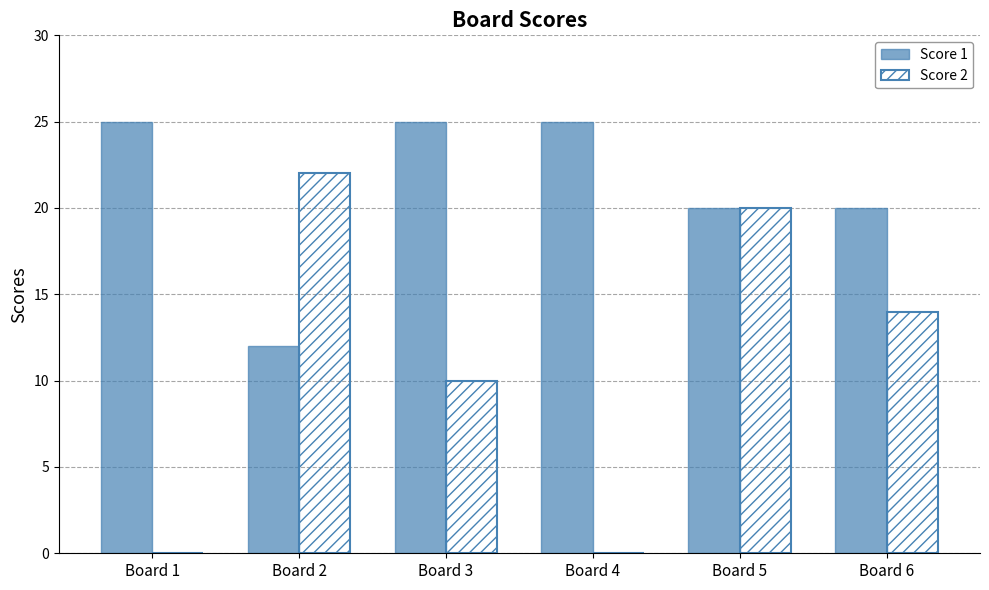

Is the value of Score 1 at Board 2 greater than the value of Score 2 at Board 4?

Yes